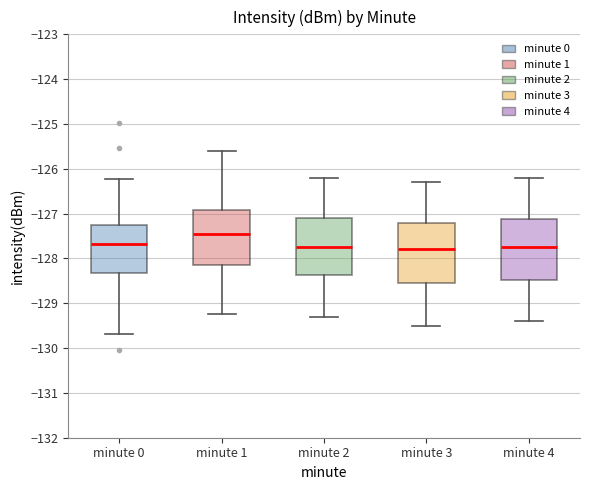

Reading left to right, read every box against the y-axis: the position of its median line, the range the box covers, and the ends of its whiskers. The values are not printed on the chart, so give them approximately, as read against the axis.

minute 0: median -127.7, box -128.3 to -127.3, whiskers -129.7 to -126.2
minute 1: median -127.5, box -128.1 to -126.9, whiskers -129.2 to -125.6
minute 2: median -127.7, box -128.4 to -127.1, whiskers -129.3 to -126.2
minute 3: median -127.8, box -128.5 to -127.2, whiskers -129.5 to -126.3
minute 4: median -127.7, box -128.5 to -127.1, whiskers -129.4 to -126.2